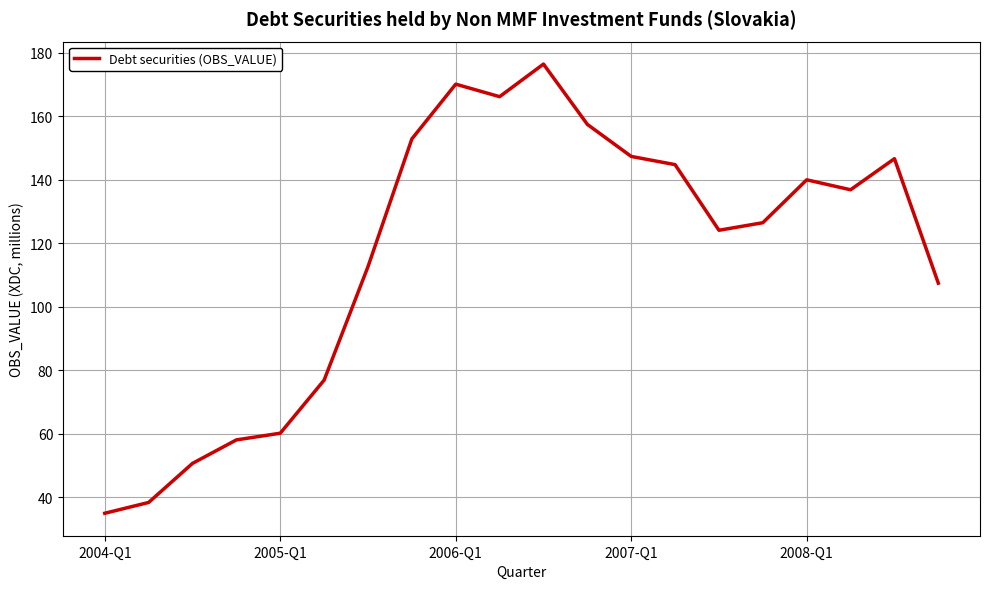

What is the difference between the maximum and minimum values?

141.4